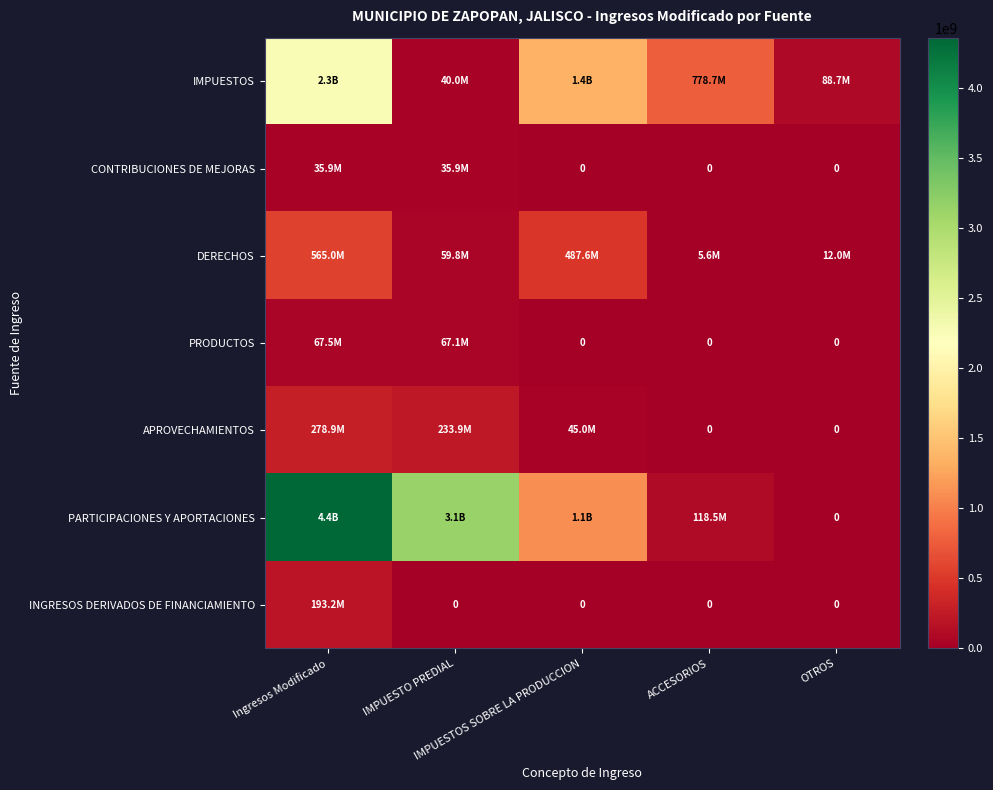

What is the difference between the maximum and second lowest values in the PRODUCTOS series?

67538653.2